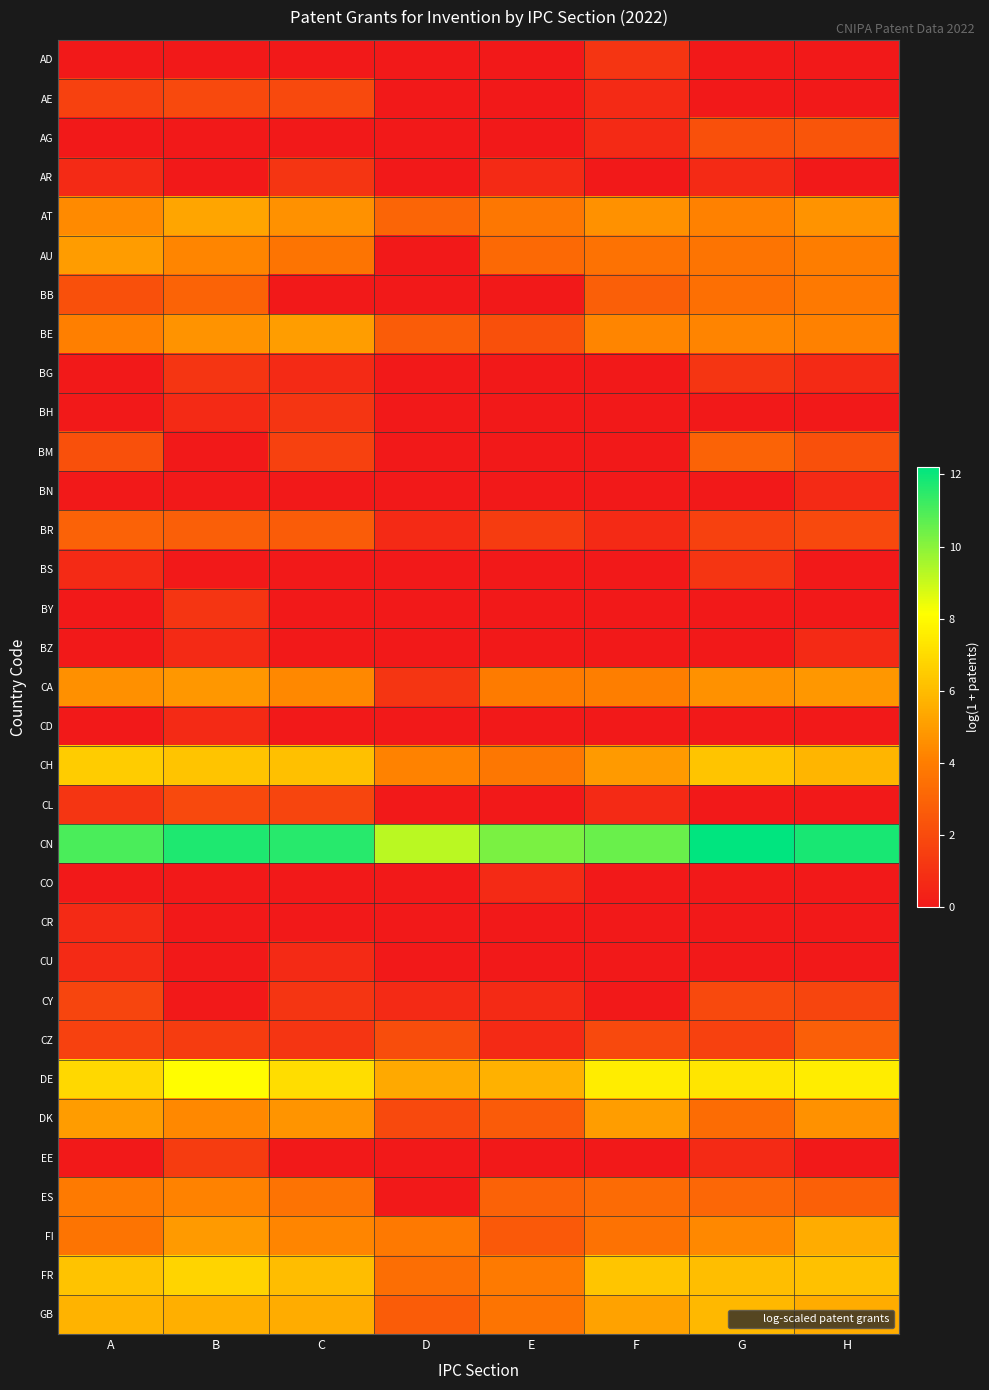

At which category is the sum across all series the highest?

B